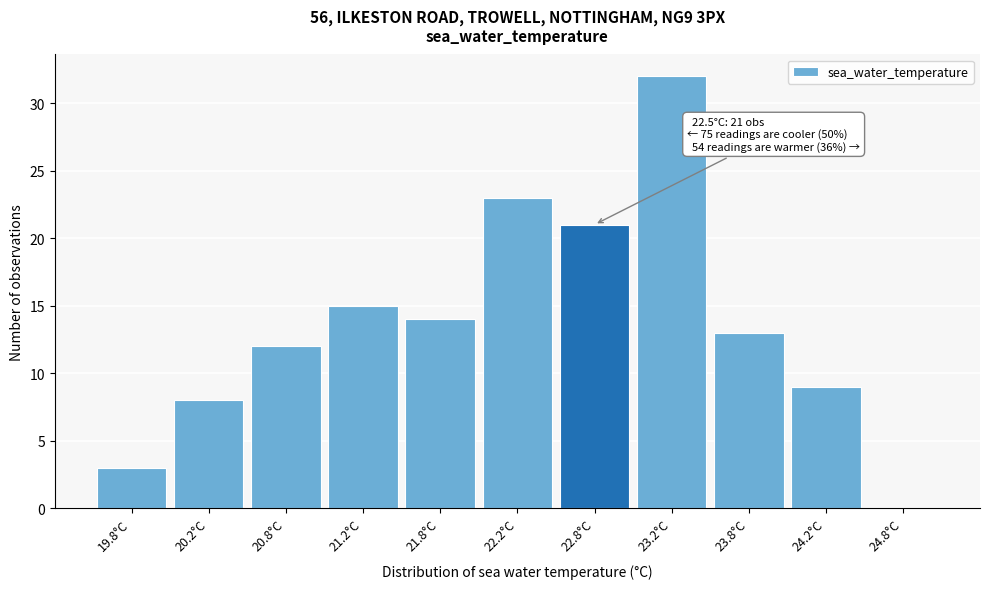

Over which range of the x-axis is the bar tallest?

23.0 to 23.5